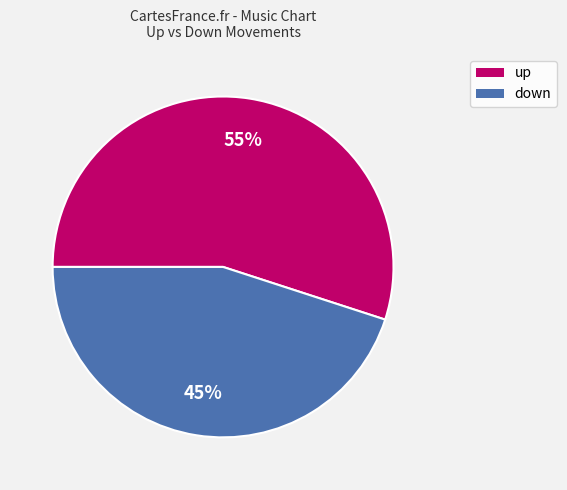

Rank the categories by value from highest to lowest.

up, down